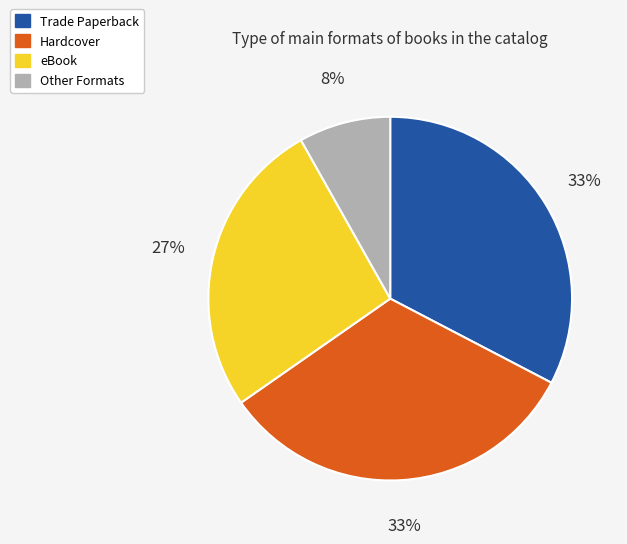

What is the smallest slice in the pie chart?

Other Formats